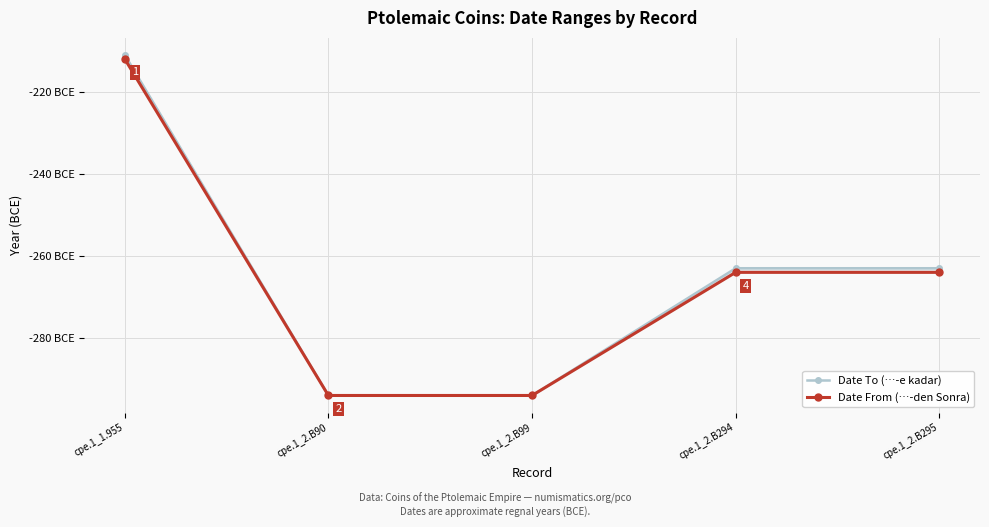

Which series changed the most between cpe.1_2.B90 and cpe.1_2.B99?

Date To (…-e kadar)